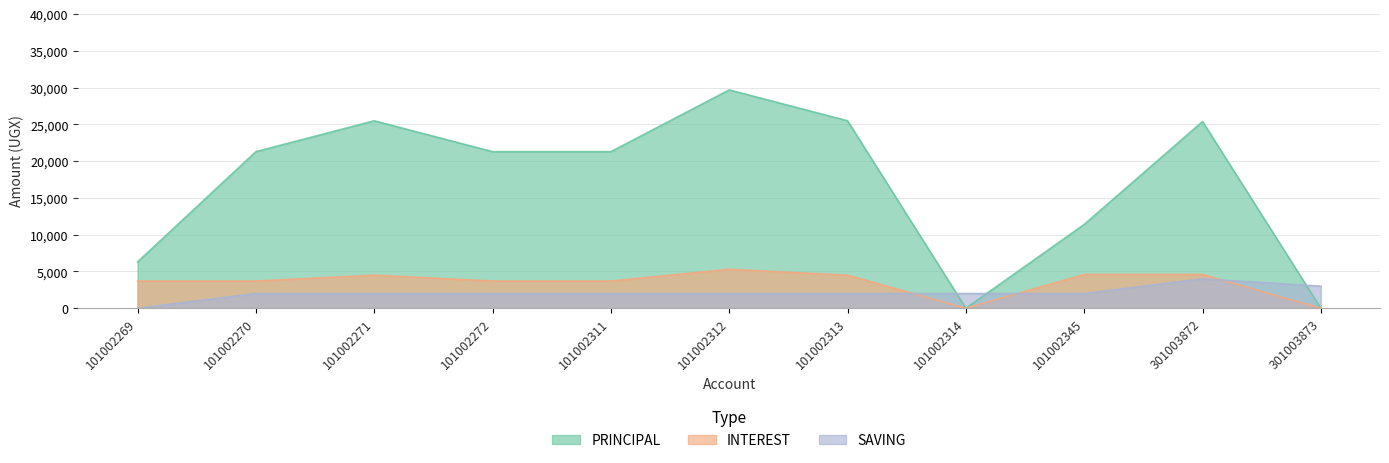

Reading left to right, list all the values displayed in this chart.

PRINCIPAL: 6300	21300	25500	21300	21300	29700	25500	0	11400	25400	0
INTEREST: 3700	3700	4500	3700	3700	5300	4500	0	4600	4600	0
SAVING: 0	2000	2000	2000	2000	2000	2000	2000	2000	4000	3000